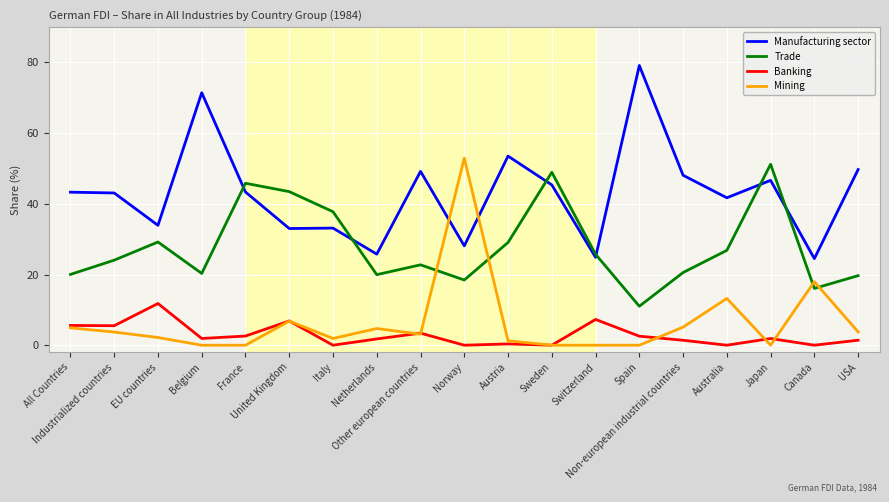

What is the maximum value for Banking?

11.8